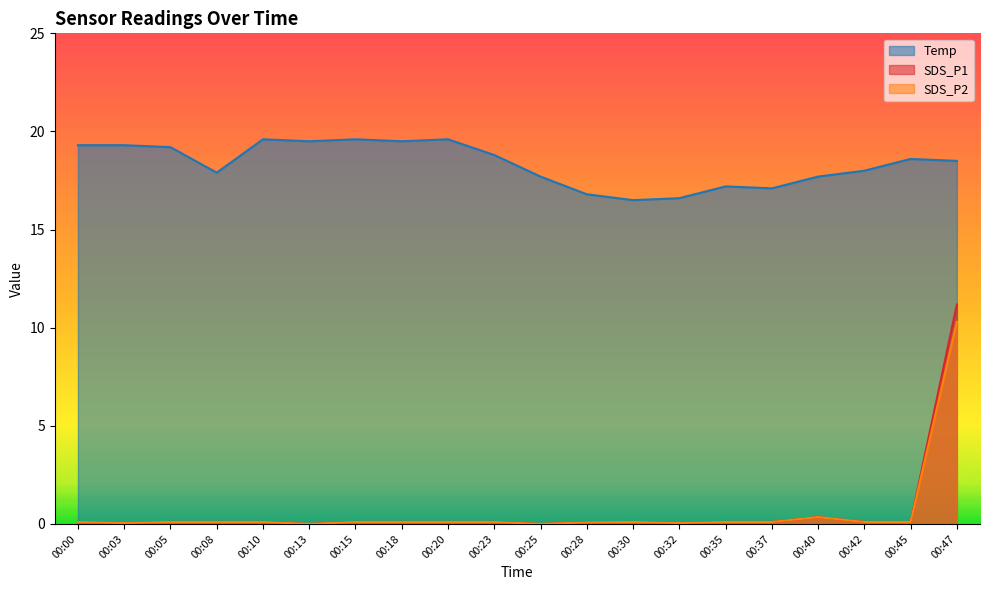

Which has a higher value, 00:40 or 00:42?

00:42